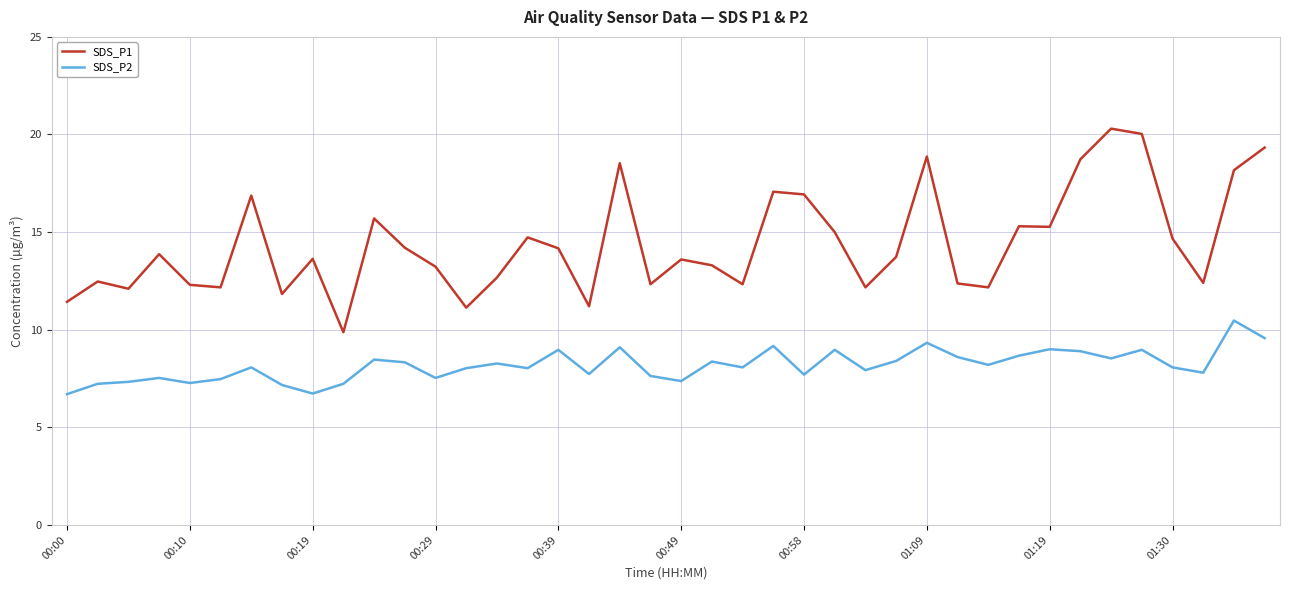

What is the difference between the maximum and minimum values in the SDS_P1 series?

10.4